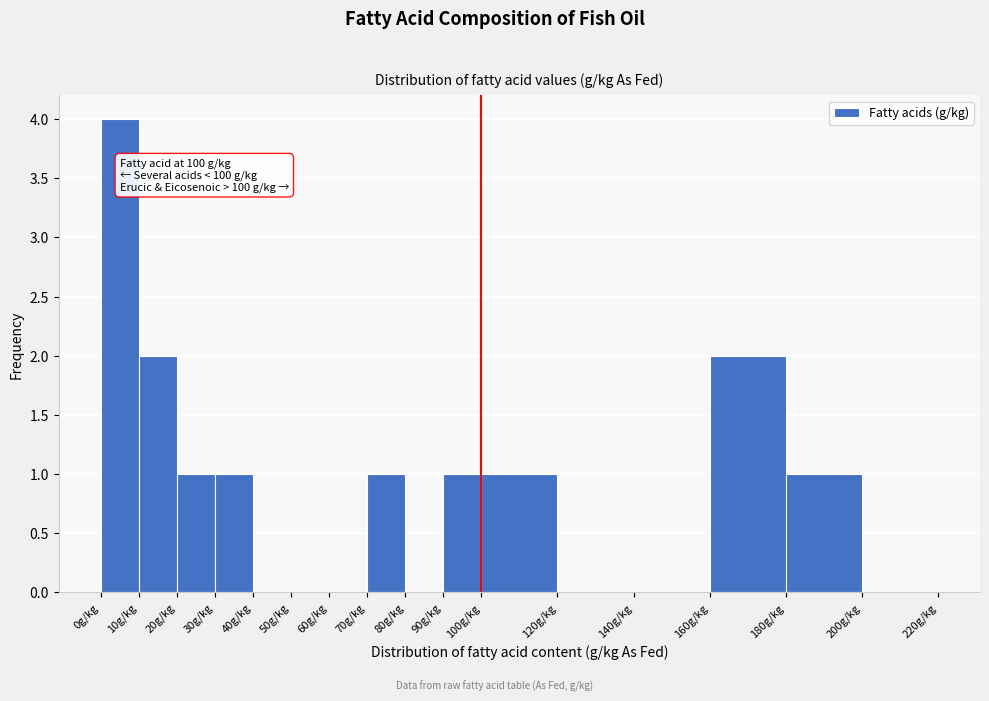

Which range on the x-axis has the tallest bar?

0 to 10